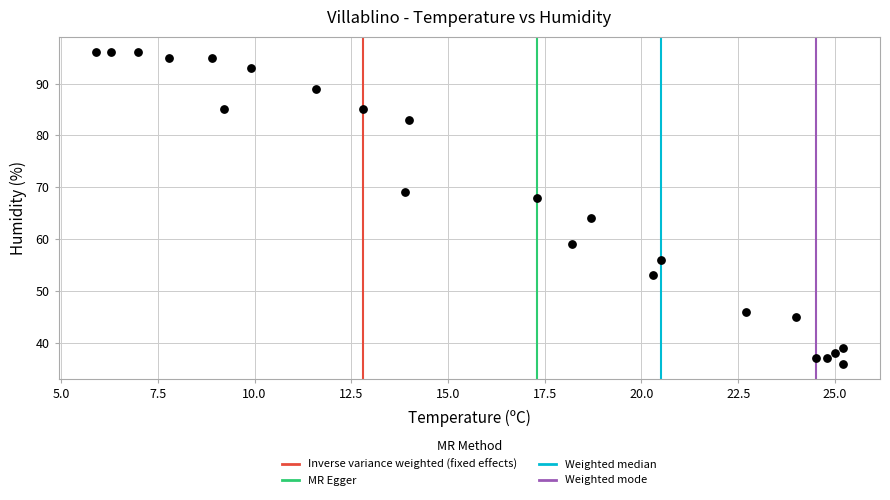

What is the range of Y values (max minus min)?

60